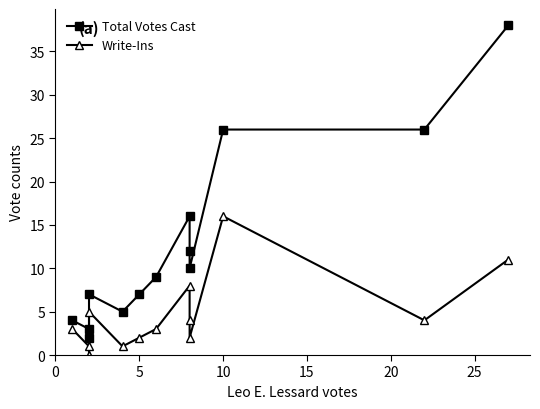

List the series in order of their overall mean, lowest first.

Write-Ins, Total Votes Cast